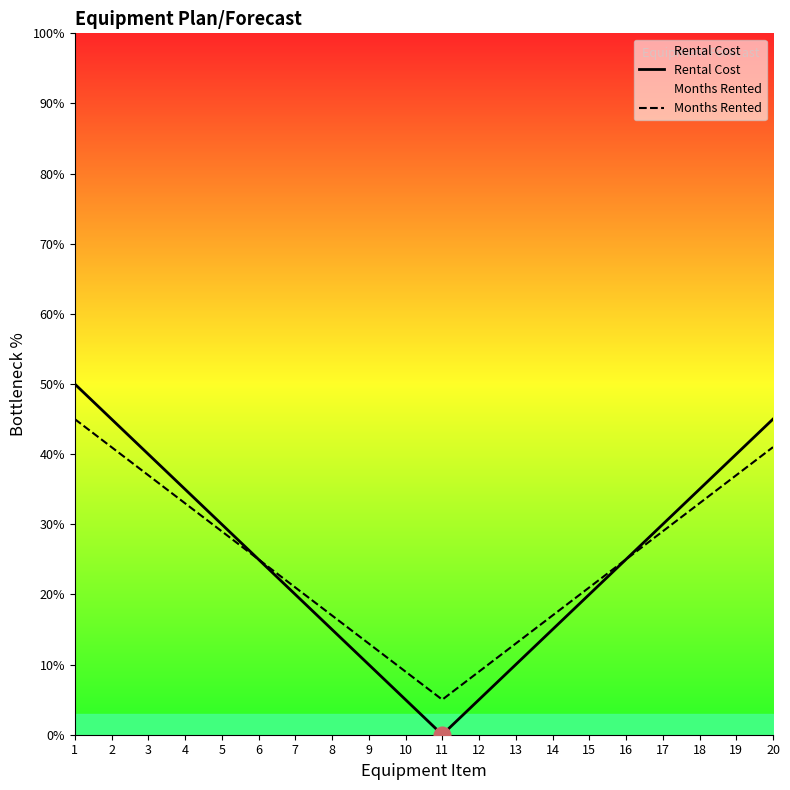

What is the total value across all series at 14?

32